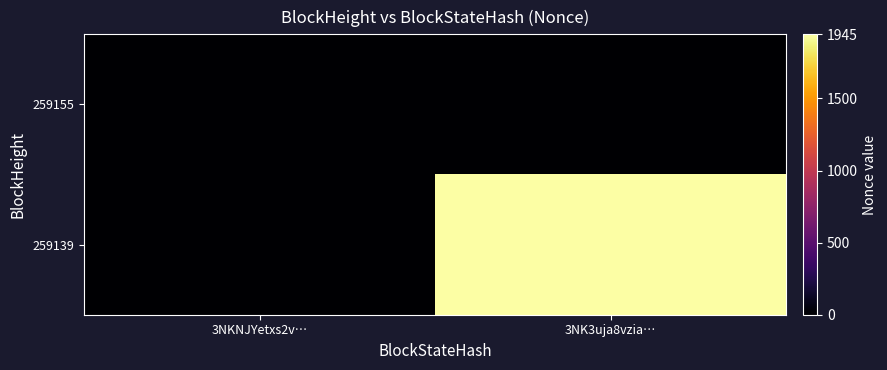

Reading left to right, what are all the values shown in this chart?

259155: 3NKNJYetxs2v…=0	3NK3uja8vzia…=0
259139: 3NKNJYetxs2v…=0	3NK3uja8vzia…=1945